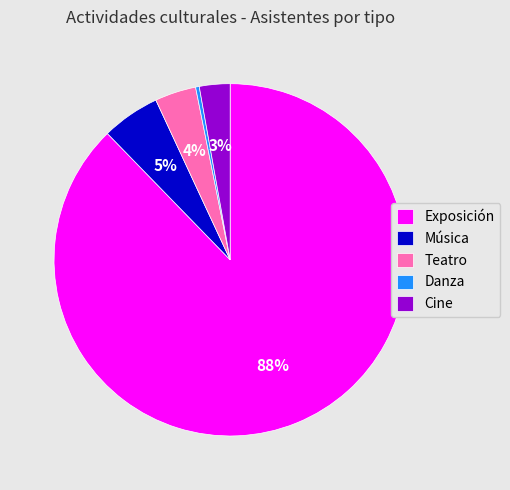

Is the sum of Música and Teatro greater than half?

No